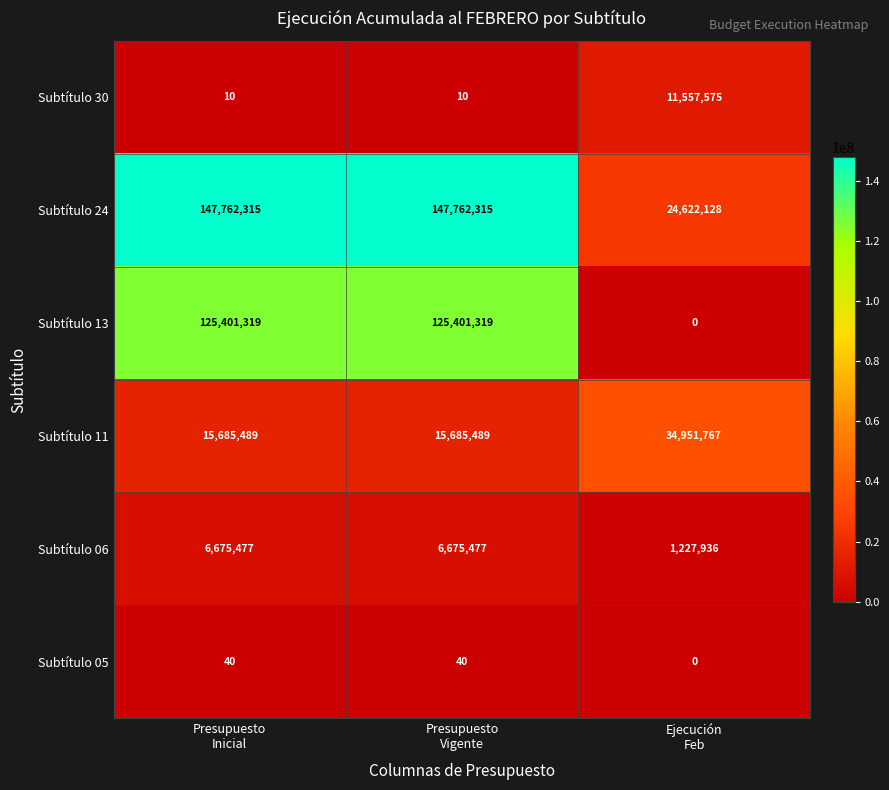

Rank the series by their maximum value, from lowest to highest.

Subtítulo 05, Subtítulo 06, Subtítulo 30, Subtítulo 11, Subtítulo 13, Subtítulo 24